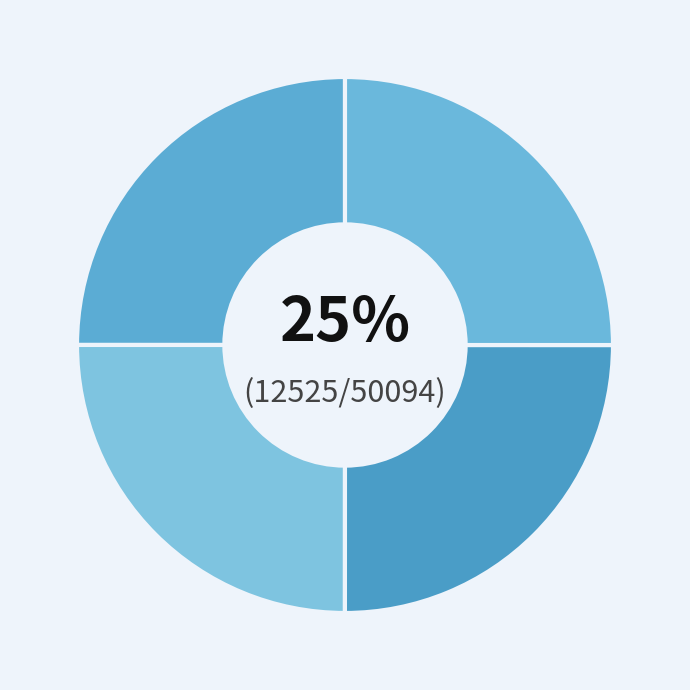

Count the number of slices in the pie.

4